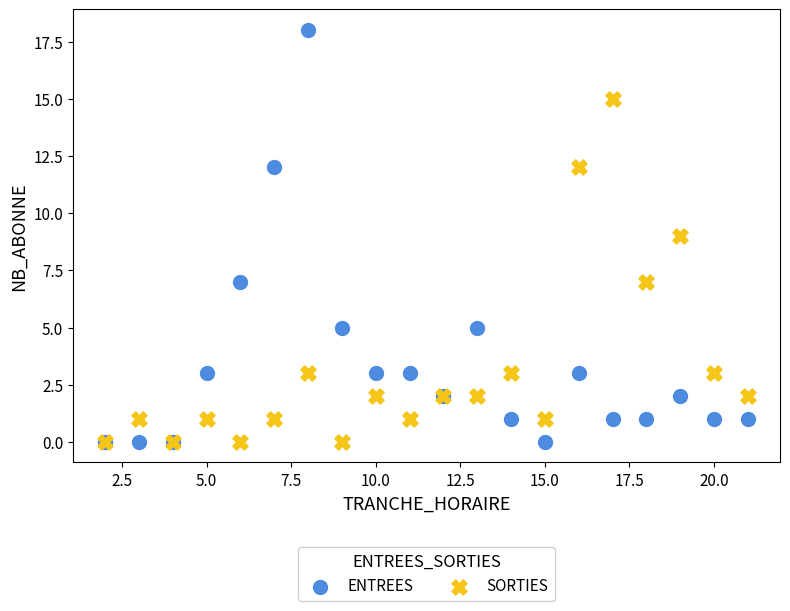

Which series has the widest spread of Y values?

ENTREES